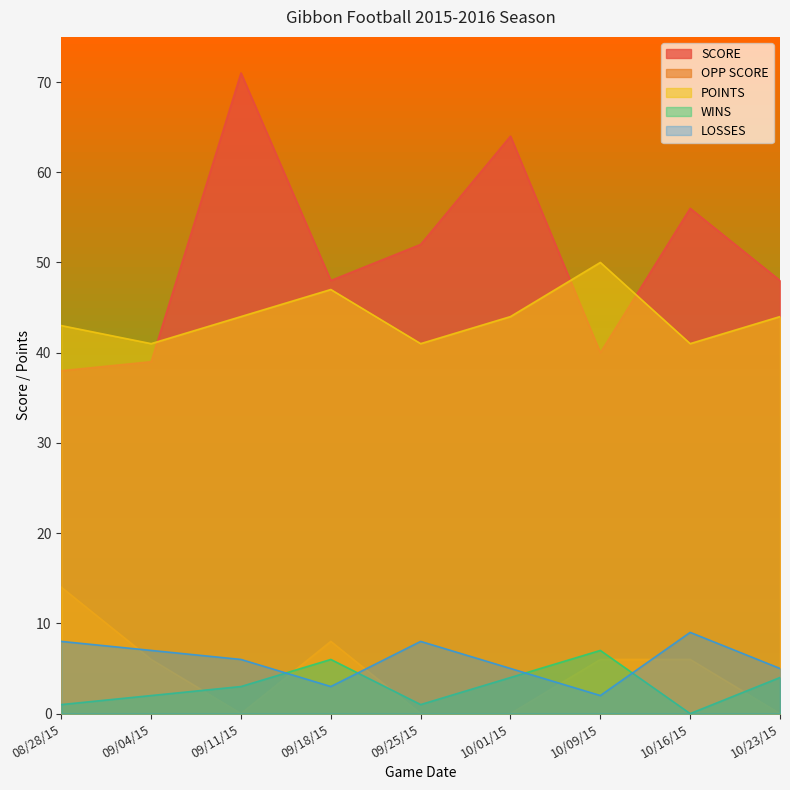

At how many categories does at least one series exceed 44?

7